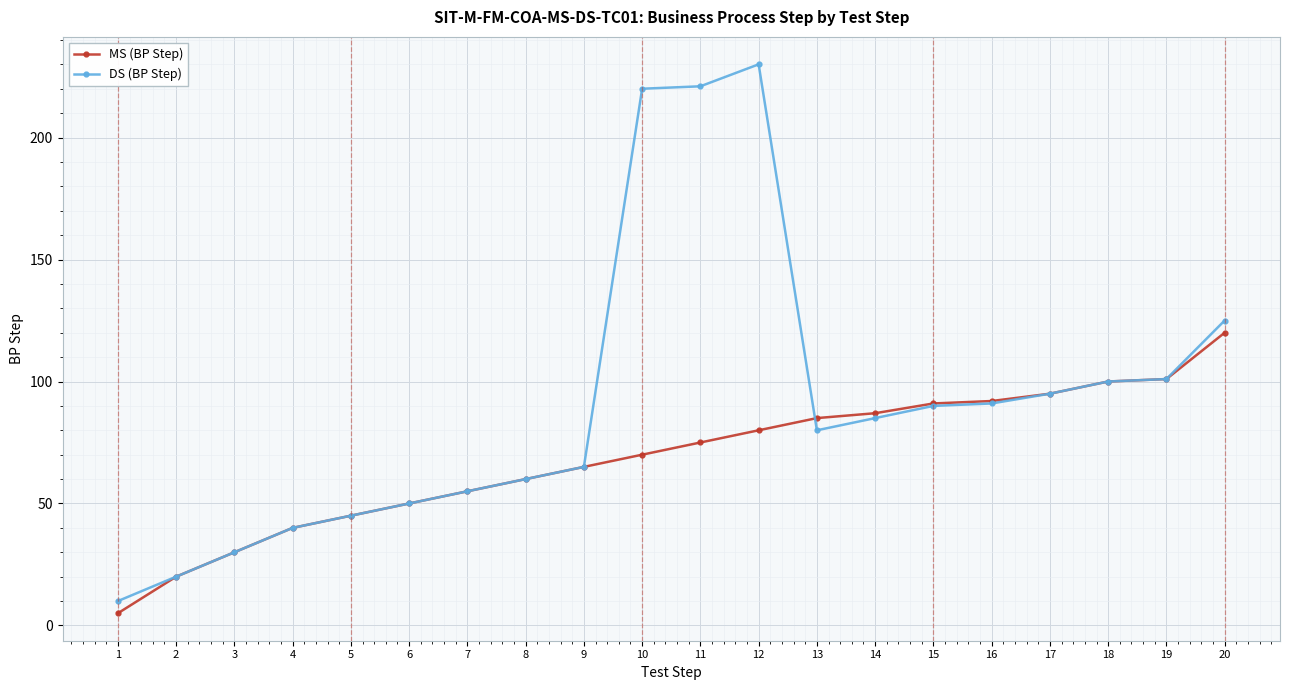

Which series has the widest spread of values?

DS (BP Step)